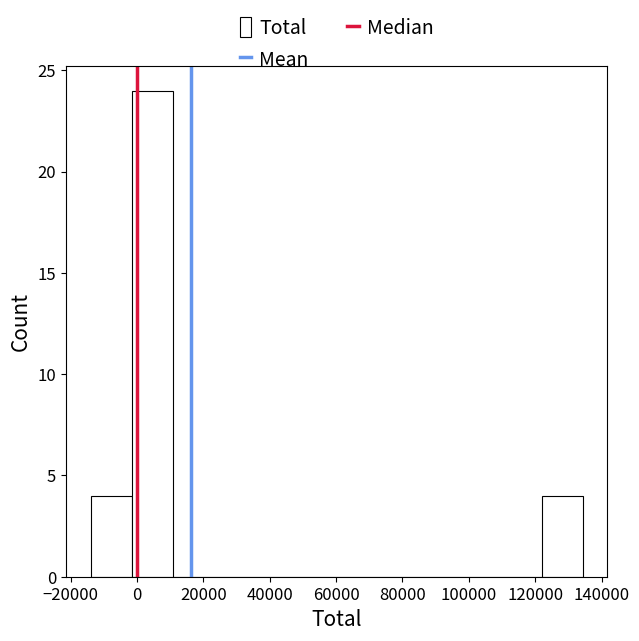

Reading left to right, transcribe this chart: for each bar, give the range it covers on the x-axis and its height. Neither the bar edges nor the heights are printed on the chart, so give them approximately, as read against the axes.

-14000 to -2000: 4
-2000 to 10000: 24
10000 to 24000: 0
24000 to 36000: 0
36000 to 48000: 0
48000 to 60000: 0
60000 to 72000: 0
72000 to 84000: 0
84000 to 98000: 0
98000 to 110000: 0
110000 to 122000: 0
122000 to 134000: 4